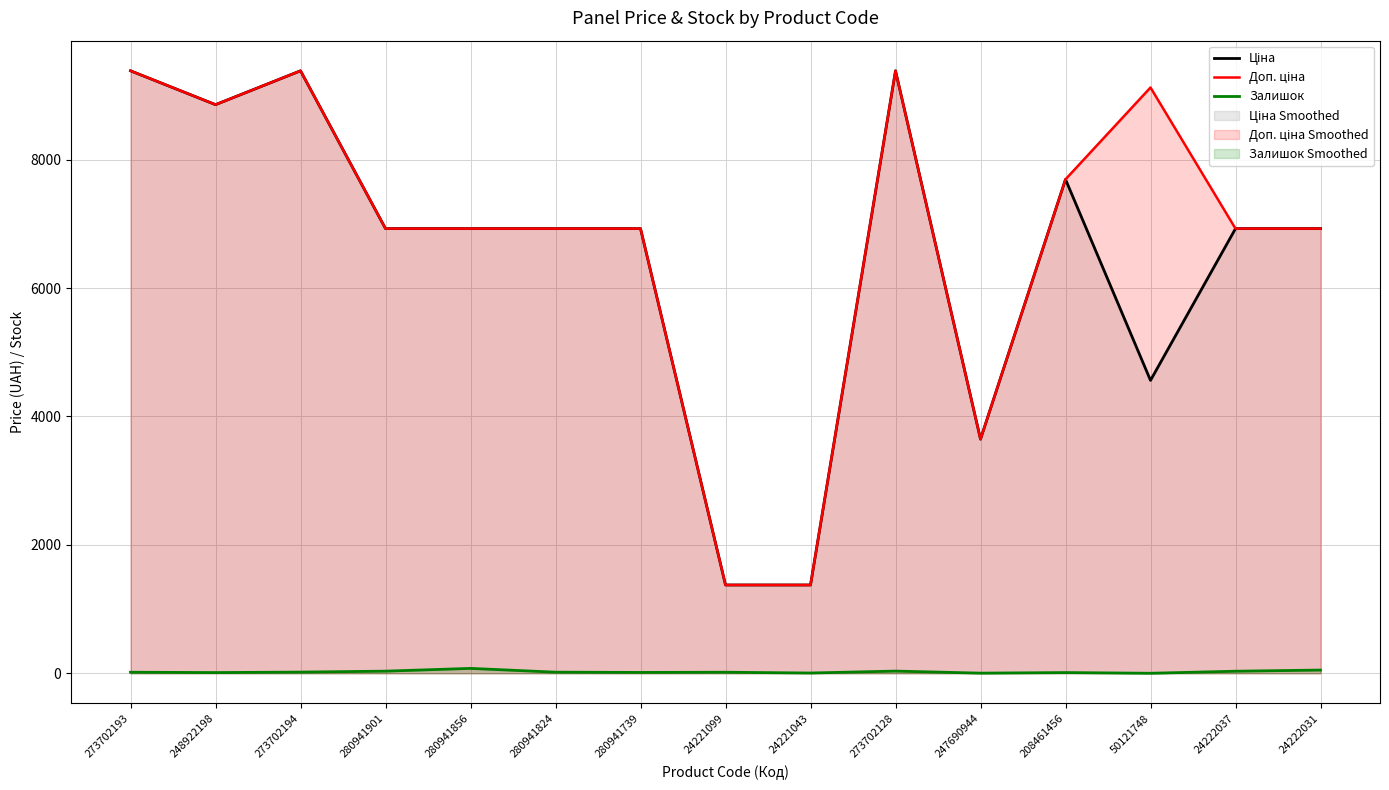

True or false: Залишок and Ціна cross at least once.

False